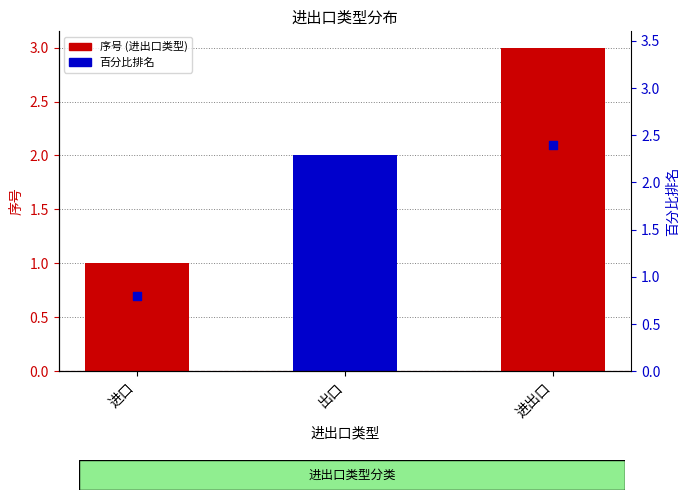

Which series reaches the maximum Y coordinate?

序号